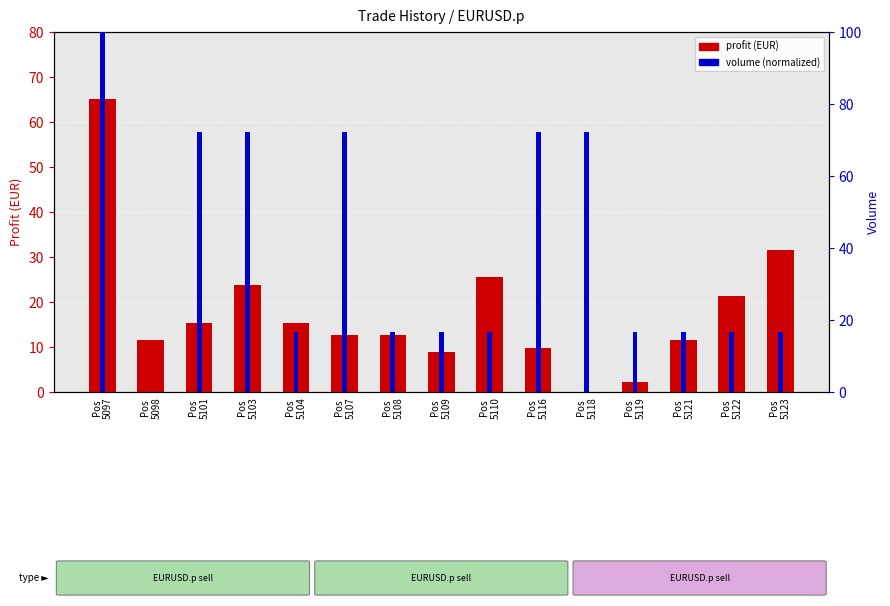

Between Pos
5108 and Pos
5097, which is larger?

Pos
5097